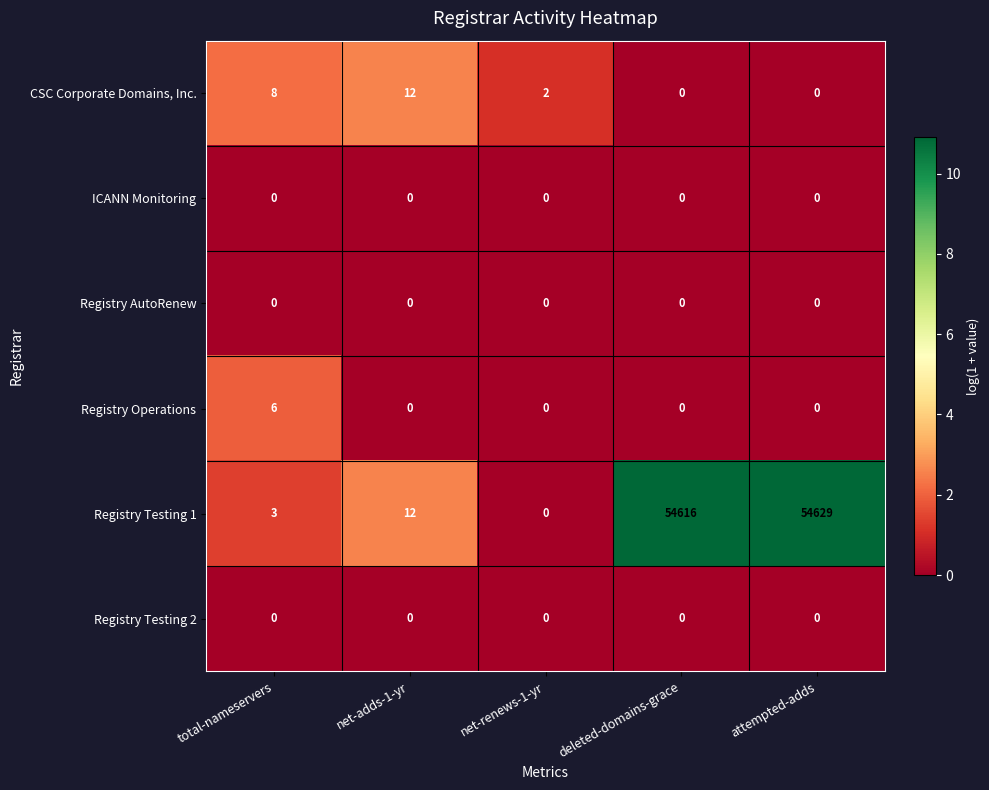

True or false: Registry Operations has a value of 3 at attempted-adds.

False